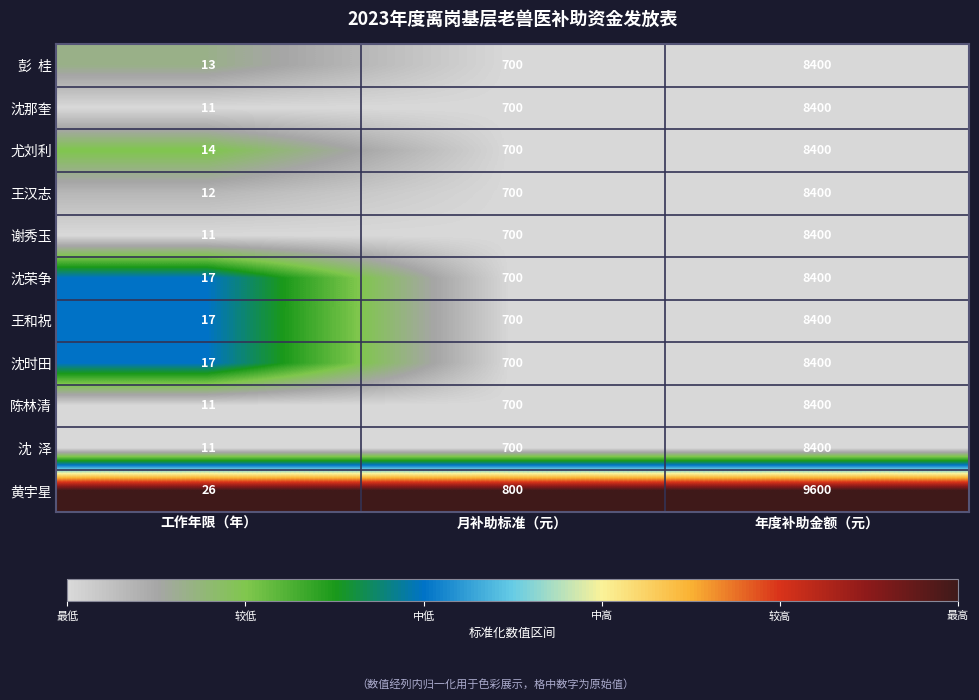

Which series changed the most between 月补助标准（元） and 年度补助金额（元）?

黄宇星